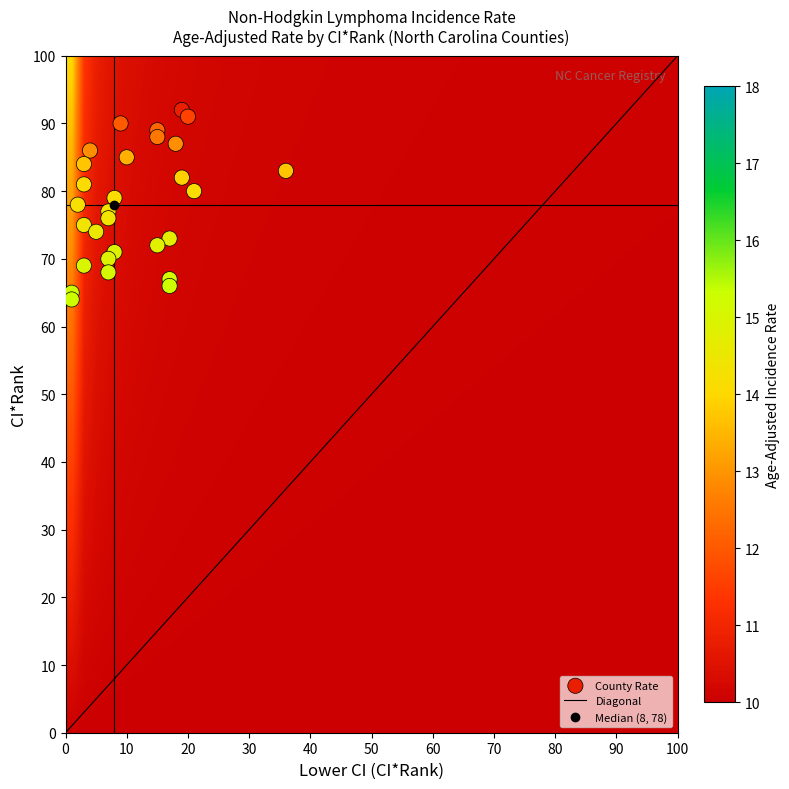

Reading left to right, extract all data points from this chart.

Currituck County: ci_rank=92.0	lower_ci_rank=19.0	rate=10.8
Polk County: ci_rank=91.0	lower_ci_rank=20.0	rate=11.6
Perquimans County: ci_rank=90.0	lower_ci_rank=9.0	rate=12.0
Hoke County: ci_rank=89.0	lower_ci_rank=15.0	rate=12.2
Pasquotank County: ci_rank=88.0	lower_ci_rank=15.0	rate=12.5
Edgecombe County: ci_rank=87.0	lower_ci_rank=18.0	rate=12.9
Warren County: ci_rank=86.0	lower_ci_rank=4.0	rate=12.9
Jackson County: ci_rank=85.0	lower_ci_rank=10.0	rate=13.4
Caswell County: ci_rank=84.0	lower_ci_rank=3.0	rate=13.7
Catawba County: ci_rank=83.0	lower_ci_rank=36.0	rate=13.7
Wilson County: ci_rank=82.0	lower_ci_rank=19.0	rate=13.9
Hertford County: ci_rank=81.0	lower_ci_rank=3.0	rate=14.1
Carteret County: ci_rank=80.0	lower_ci_rank=21.0	rate=14.1
Dare County: ci_rank=79.0	lower_ci_rank=8.0	rate=14.1
Clay County: ci_rank=78.0	lower_ci_rank=2.0	rate=14.2
Transylvania County: ci_rank=77.0	lower_ci_rank=7.0	rate=14.3
Halifax County: ci_rank=76.0	lower_ci_rank=7.0	rate=14.4
Anson County: ci_rank=75.0	lower_ci_rank=3.0	rate=14.4
Scotland County: ci_rank=74.0	lower_ci_rank=5.0	rate=14.5
Burke County: ci_rank=73.0	lower_ci_rank=17.0	rate=14.7
Nash County: ci_rank=72.0	lower_ci_rank=15.0	rate=14.8
Lee County: ci_rank=71.0	lower_ci_rank=8.0	rate=14.9
Watauga County: ci_rank=70.0	lower_ci_rank=7.0	rate=14.9
Cherokee County: ci_rank=69.0	lower_ci_rank=3.0	rate=15.0
Columbus County: ci_rank=68.0	lower_ci_rank=7.0	rate=15.1
Pitt County: ci_rank=67.0	lower_ci_rank=17.0	rate=15.1
Robeson County: ci_rank=66.0	lower_ci_rank=17.0	rate=15.3
Greene County: ci_rank=65.0	lower_ci_rank=1.0	rate=15.3
Mitchell County: ci_rank=64.0	lower_ci_rank=1.0	rate=15.3